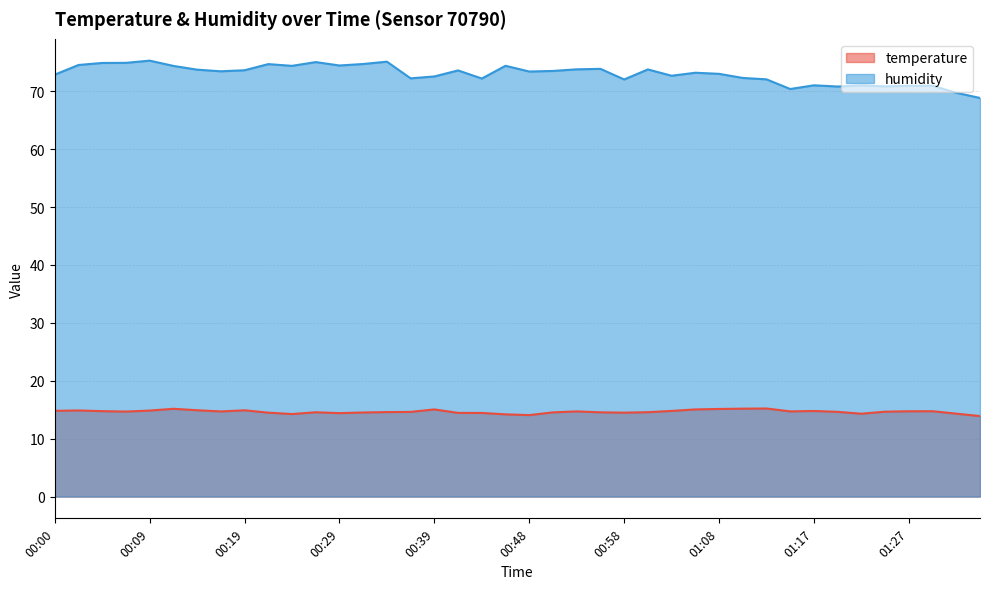

At which category does the chart reach its peak across all series?

00:09